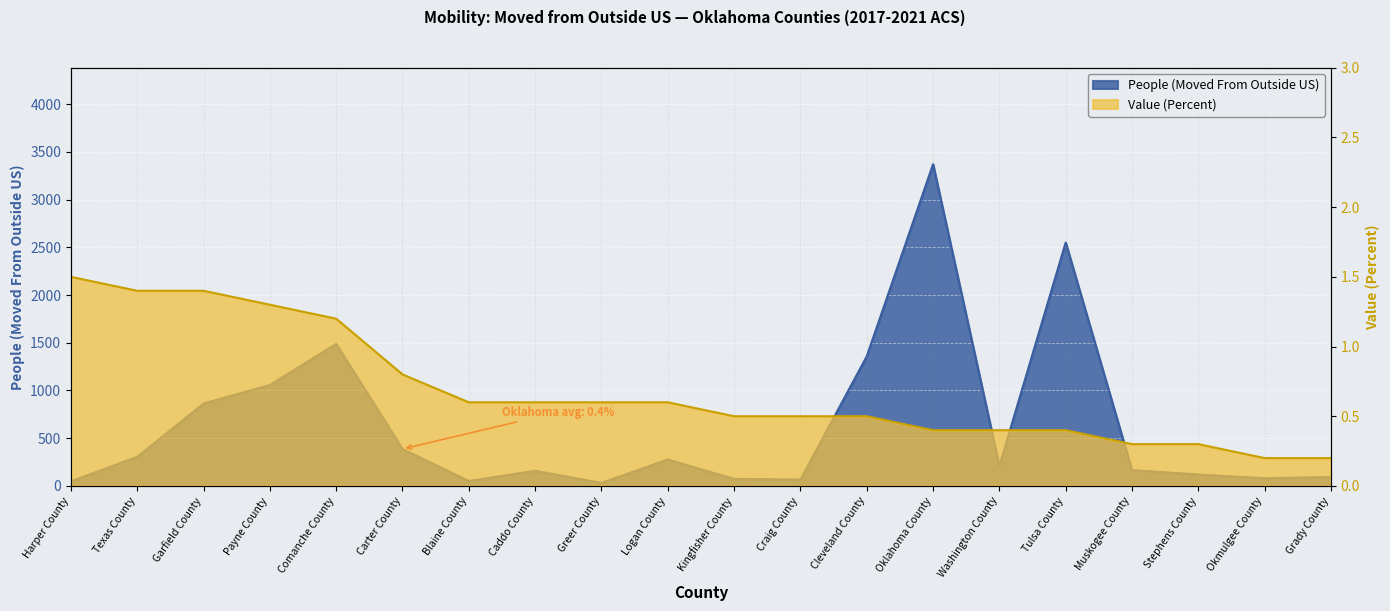

Is it true that Value (Percent) equals 0.8 at Craig County?

False